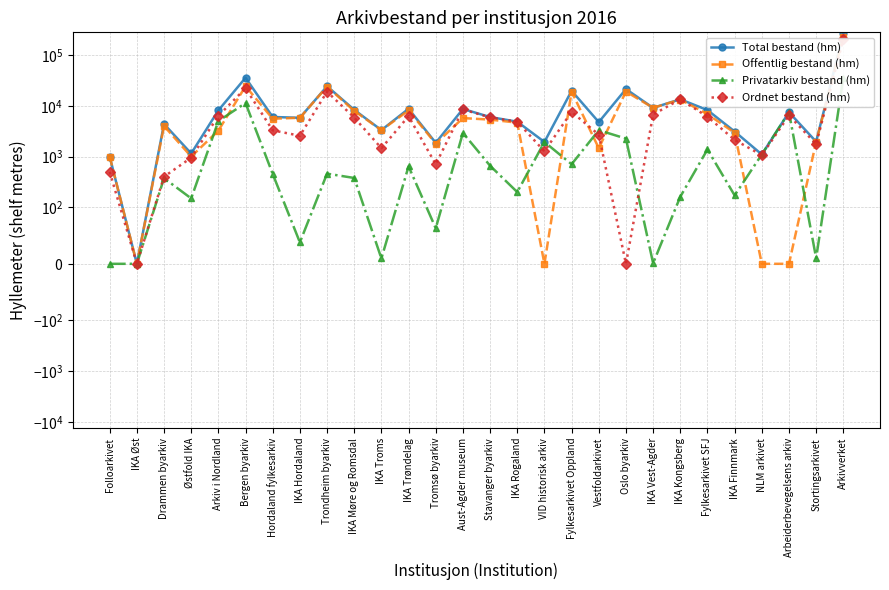

At which category does Total bestand (hm) reach its first local peak?

Drammen byarkiv